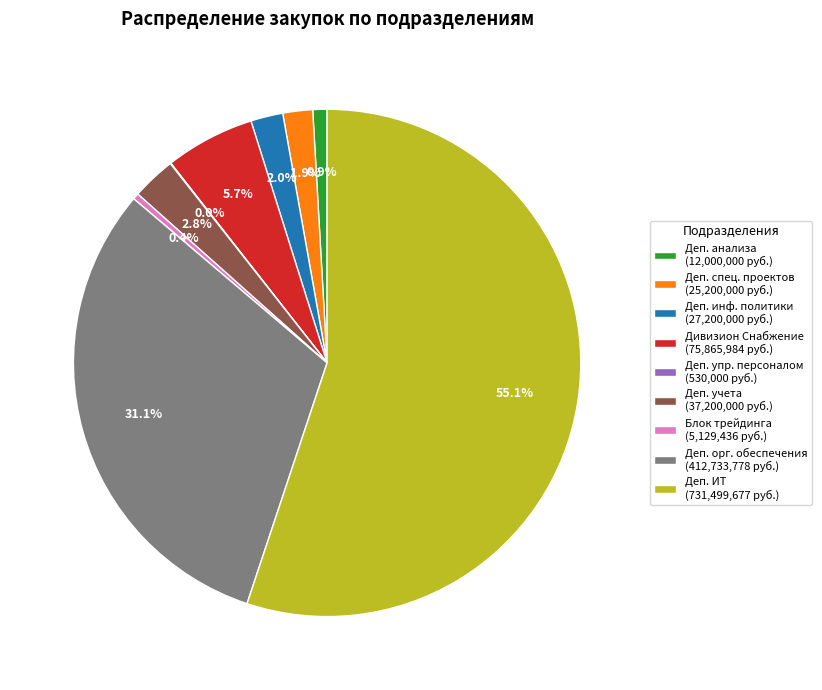

Is the sum of Деп. орг. обеспечения (412,733,778 руб.) and Деп. учета (37,200,000 руб.) greater than half?

No